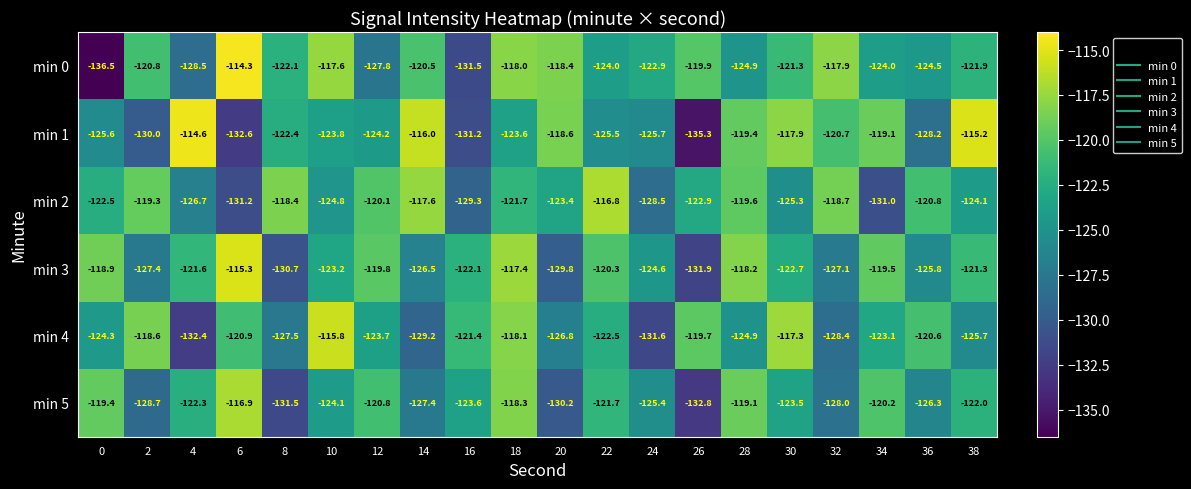

Is it true that min 4 equals -120.6 at 36?

True